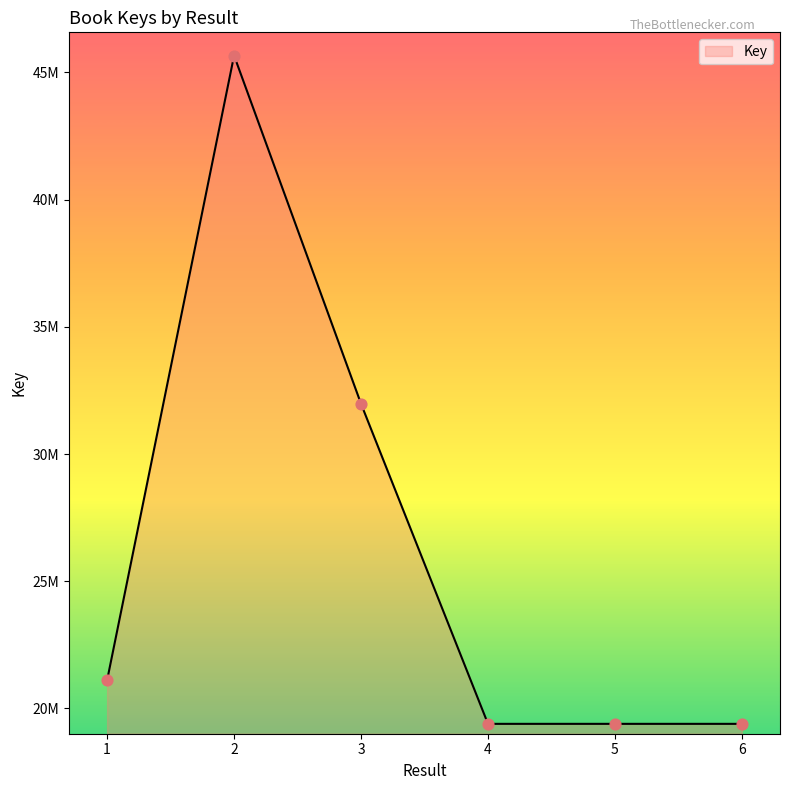

Approximately how many times larger is the value at 1 compared to 5?

1.1